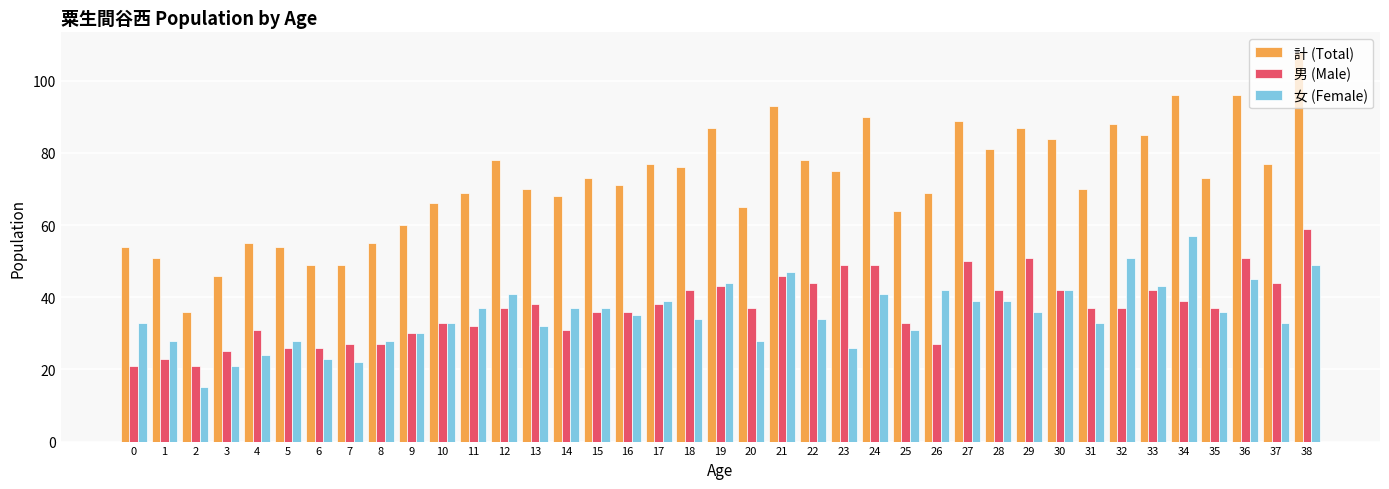

The 計 (Total) series shows 131 at 30. True or false?

False